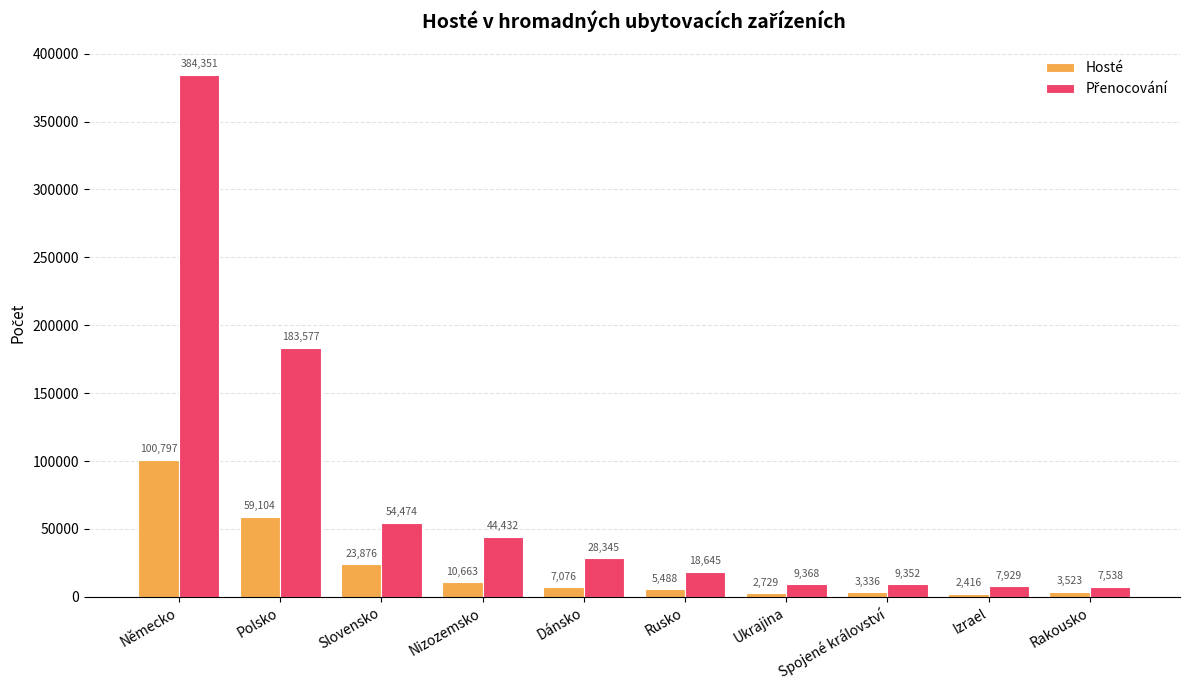

True or false: Hosté has a value of 23876 at Slovensko.

True